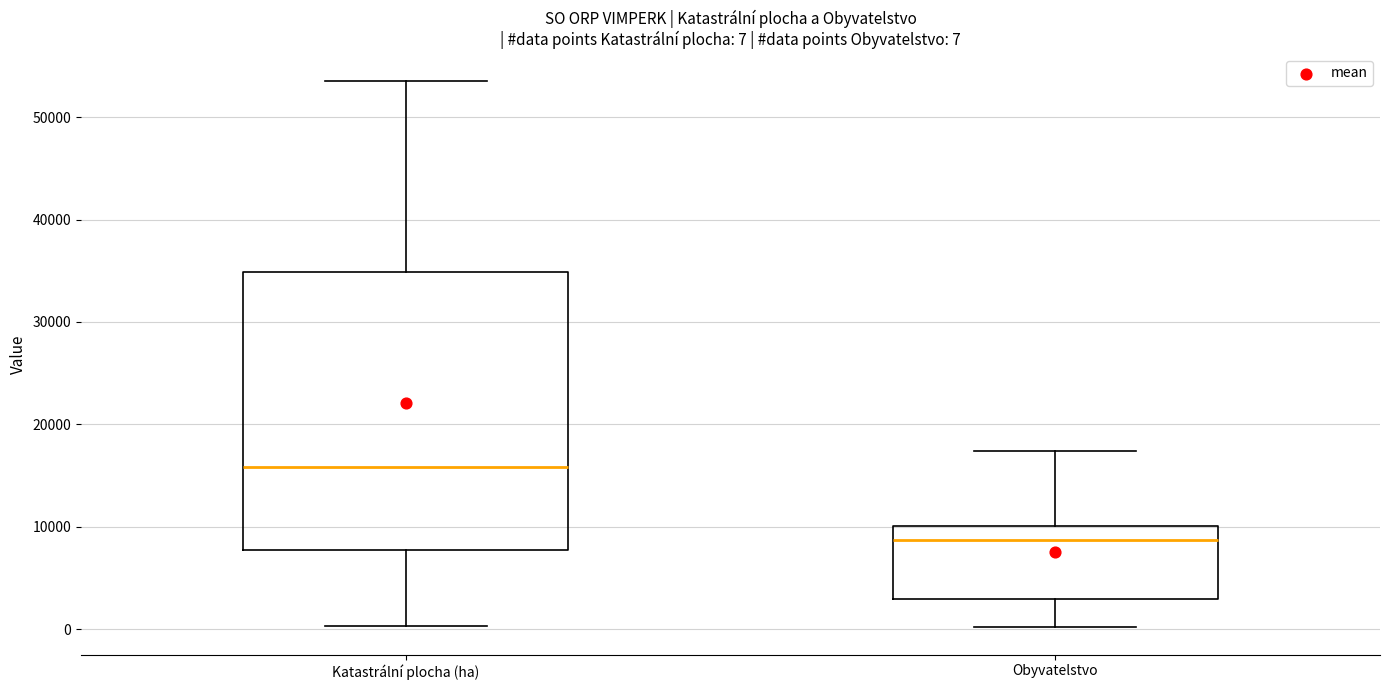

Which box is the tallest, from its lower edge to its upper edge?

Katastrální plocha (ha)